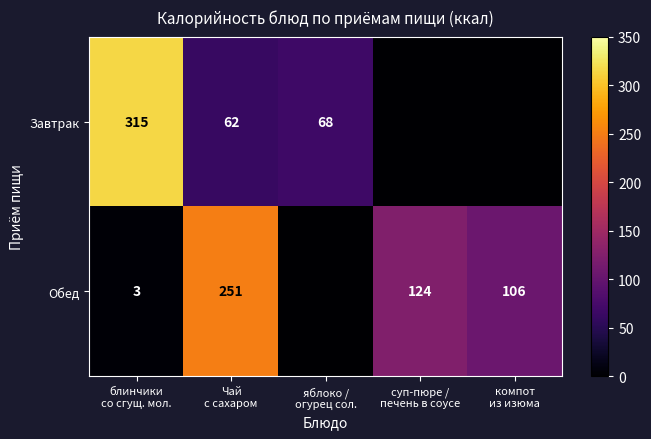

The Обед series shows 251 at Чай с сахаром. True or false?

True